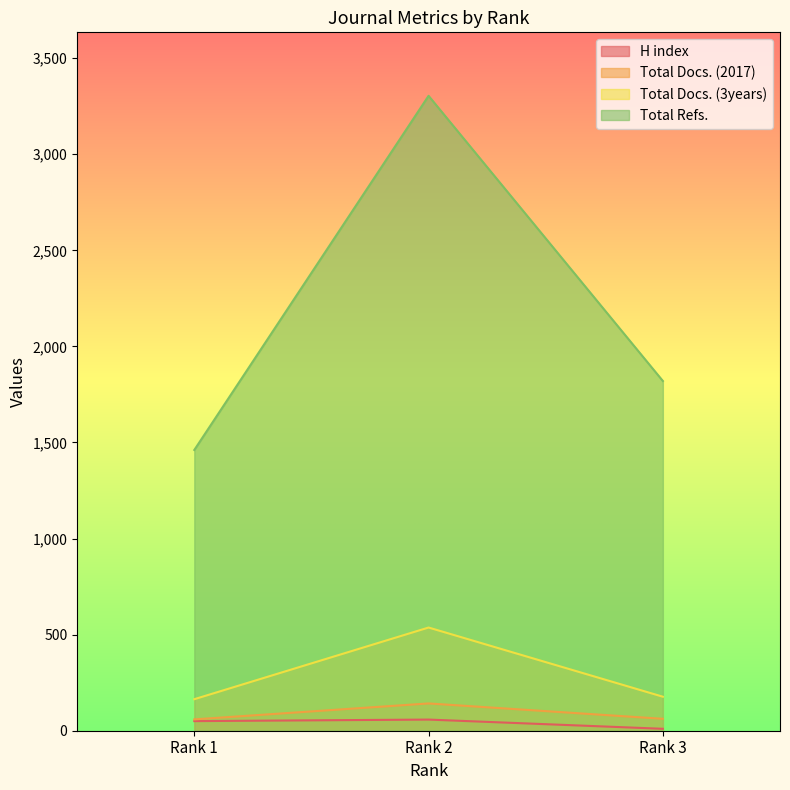

What is the approximate value of Total Refs. at Rank 2?

3304